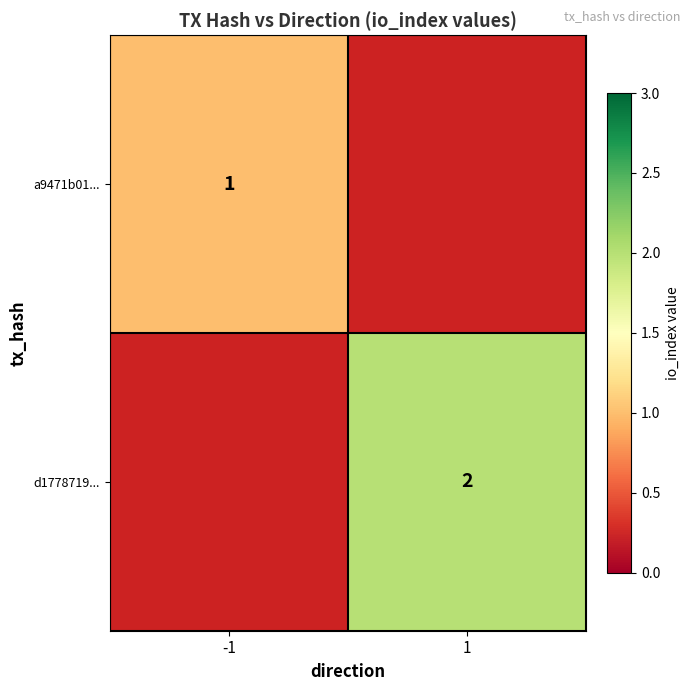

The value of d1778719... at 1 is 4. True or false?

False